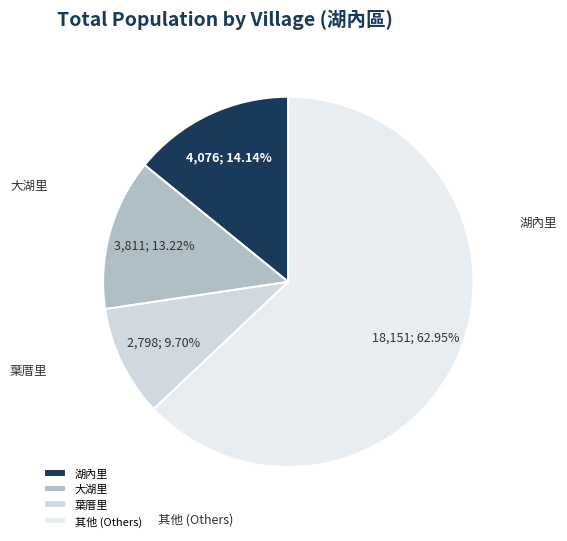

How many segments does this pie chart have?

4